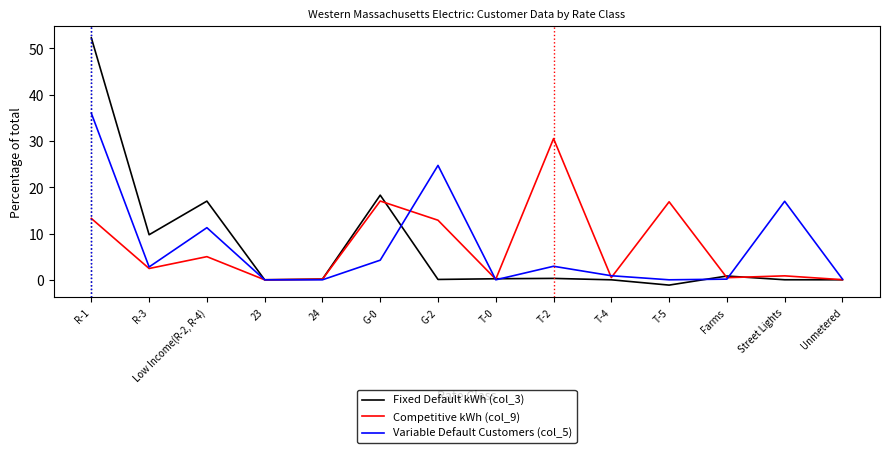

What is the difference between the Competitive kWh (col_9) values at T-2 and G-0?

13.5